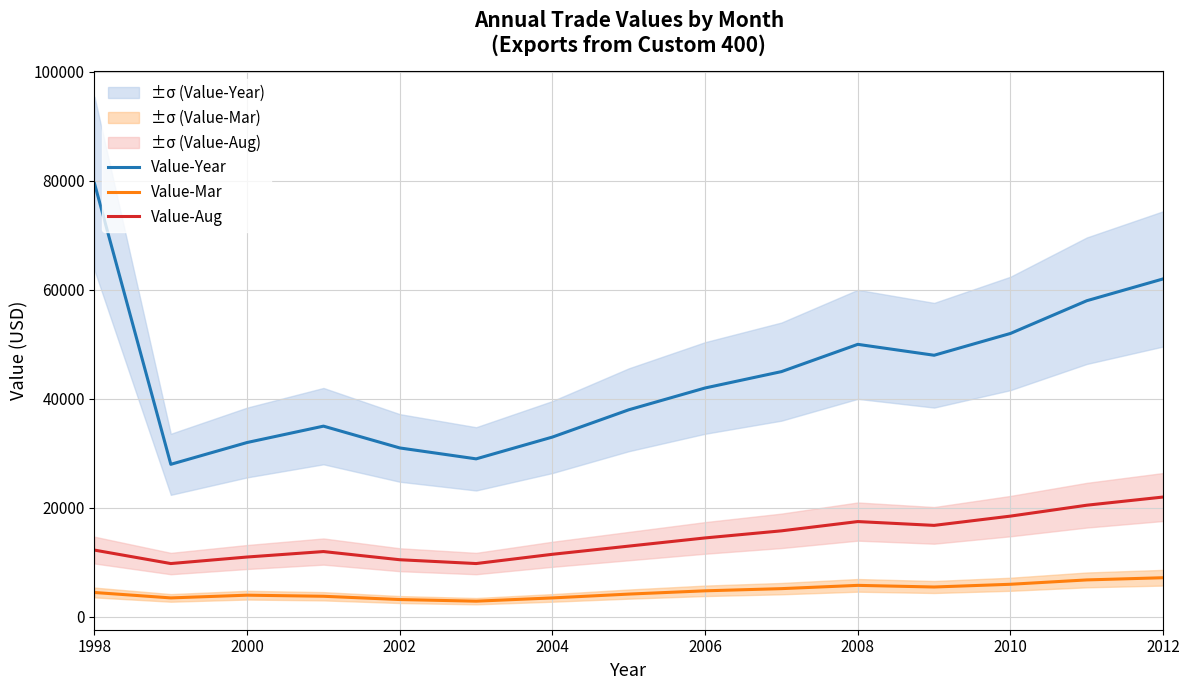

What is the lowest value of the Value-Year series?

28000